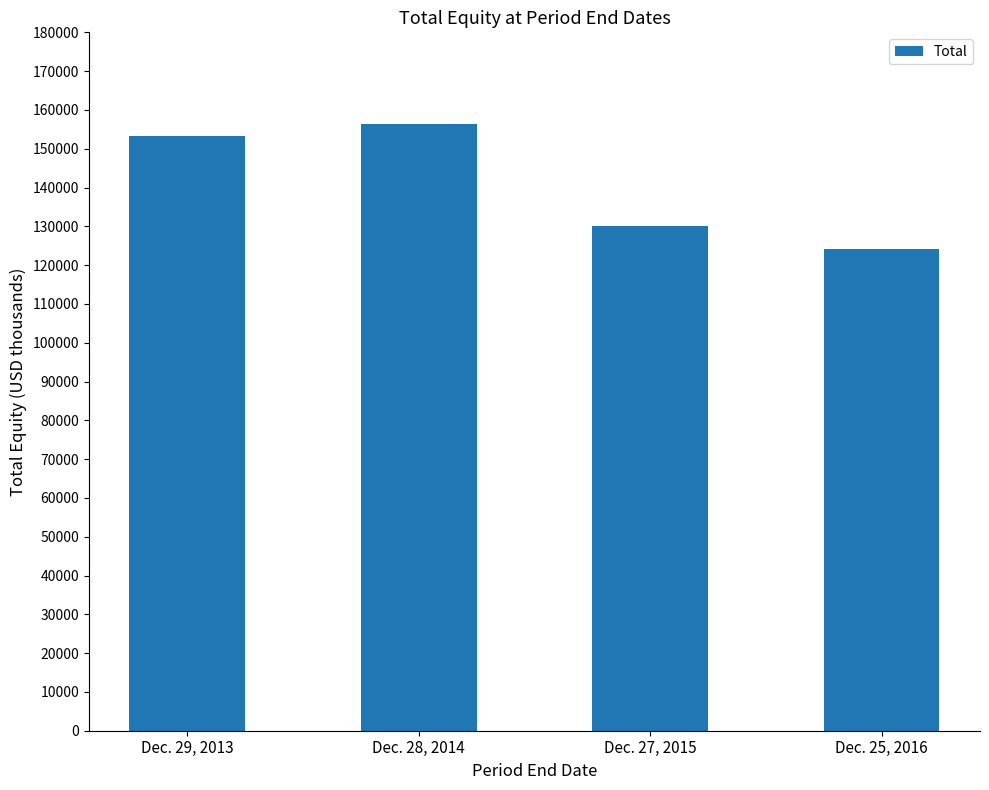

How many data points are less than 153273?

2